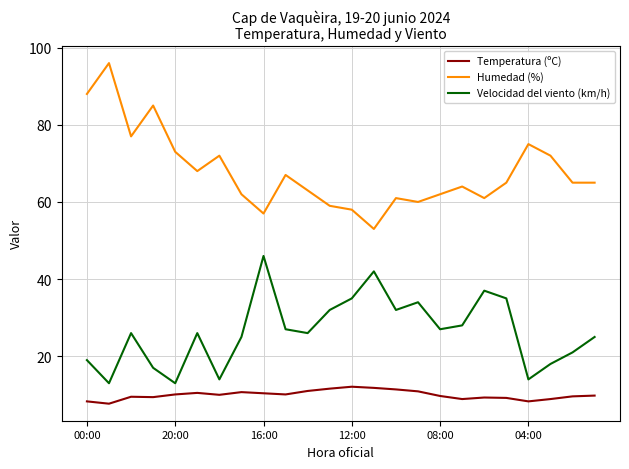

Rank the series by their average value, from lowest to highest.

Temperatura (ºC), Velocidad del viento (km/h), Humedad (%)